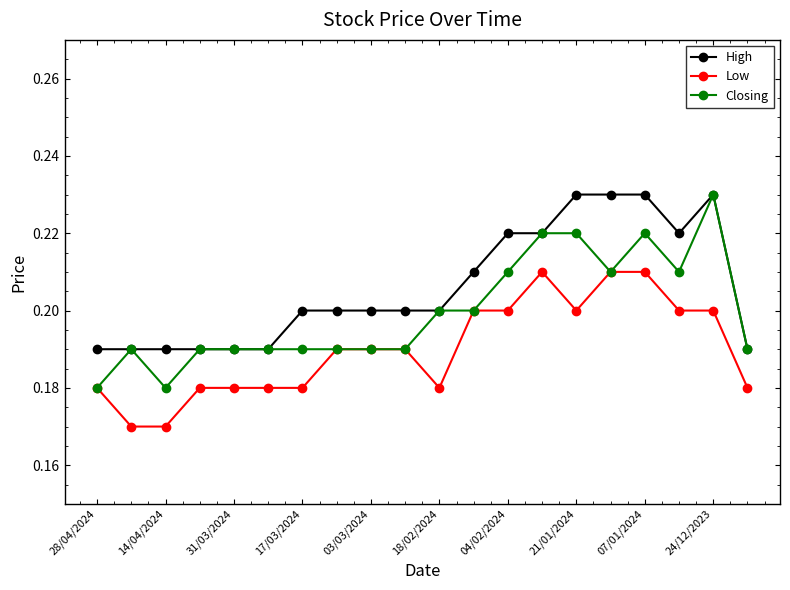

Which series has the largest range (max minus min)?

Closing